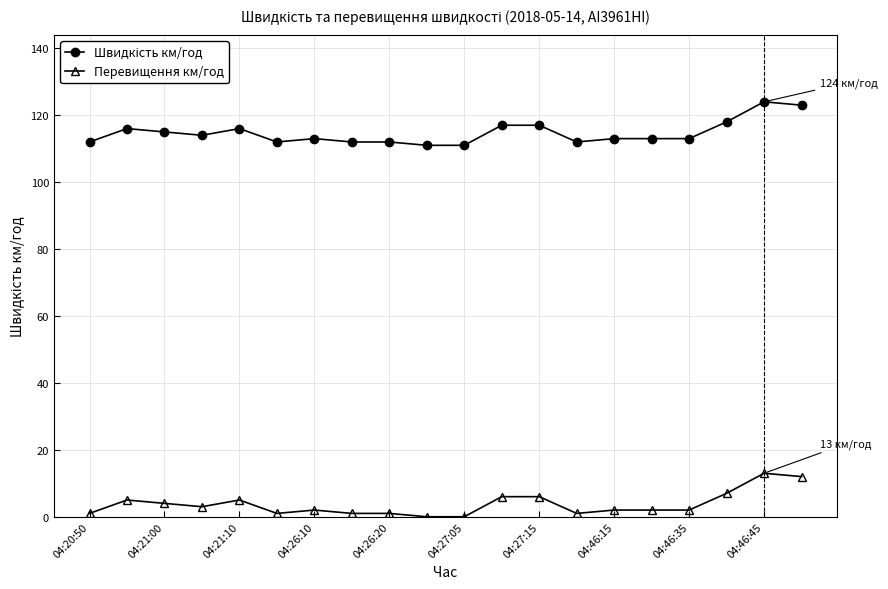

True or false: Перевищення км/год has more than 0 interior local peaks.

True